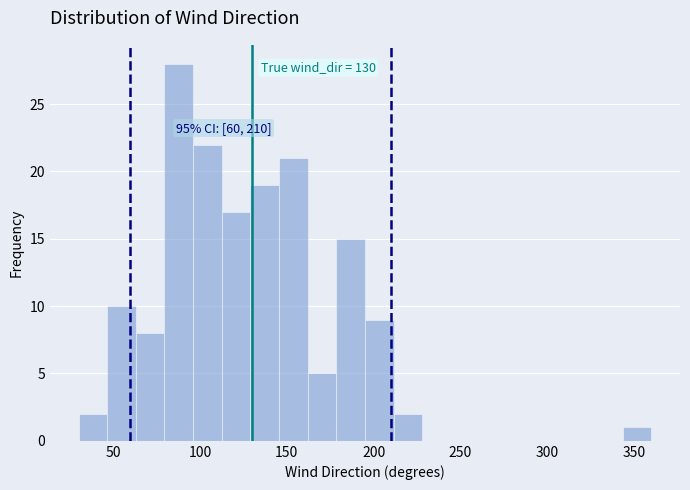

Around what value on the x-axis is the tallest bar? Give the approximate position of its centre, as read against the axis.

90